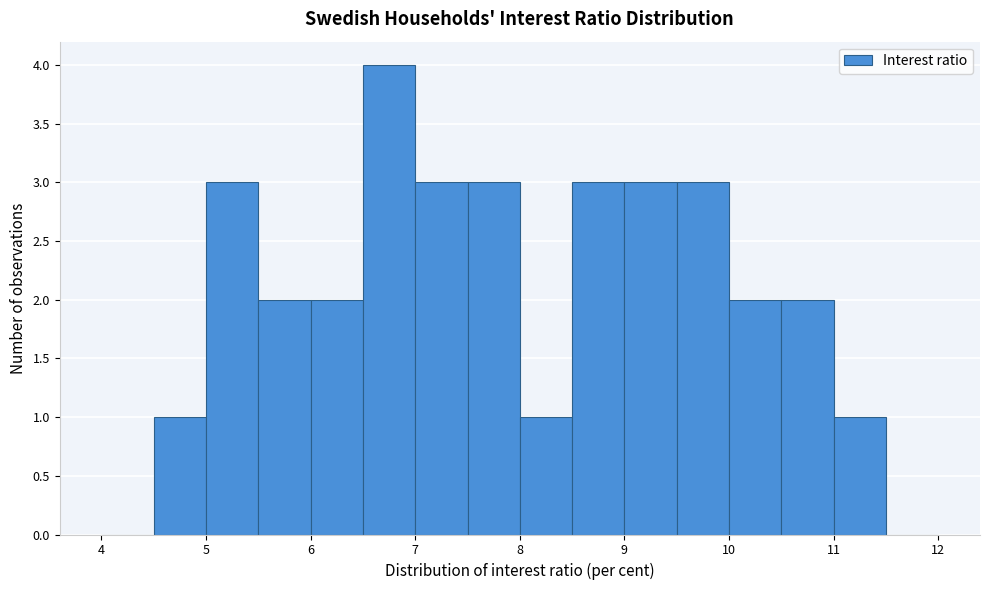

What is the height of the bar covering 7.5 to 8.0 on the x-axis? The values are not printed on the chart, so give them approximately, as read against the axis.

3